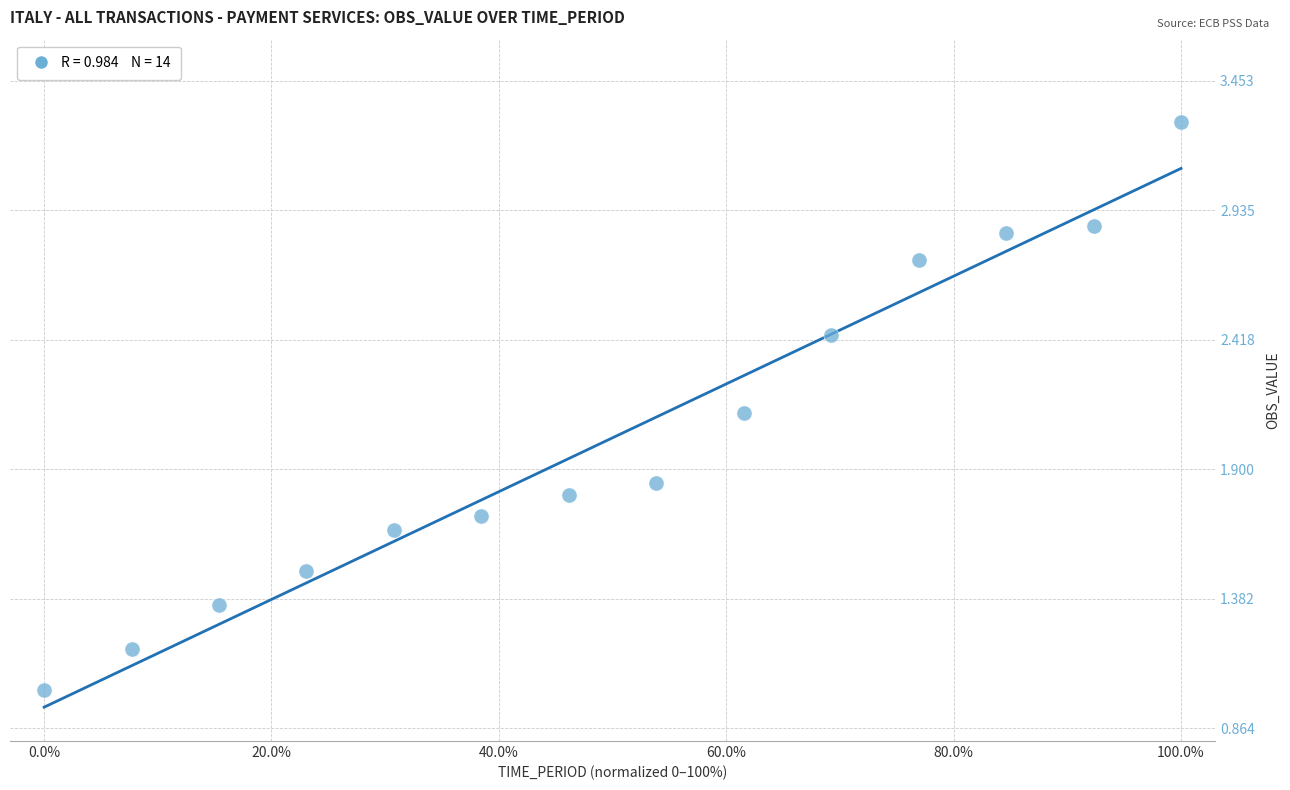

What is the range of Y values (max minus min)?

2.3